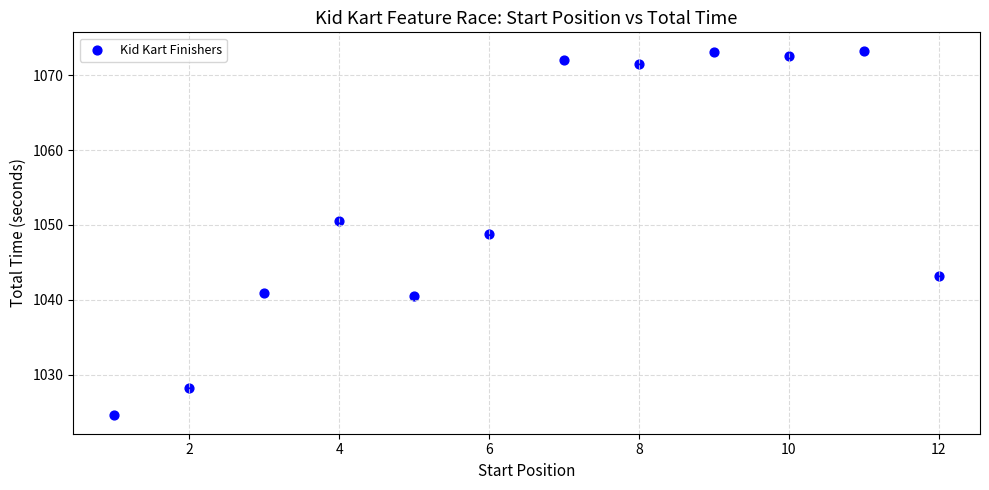

What is the range of Y values (max minus min)?

48.7